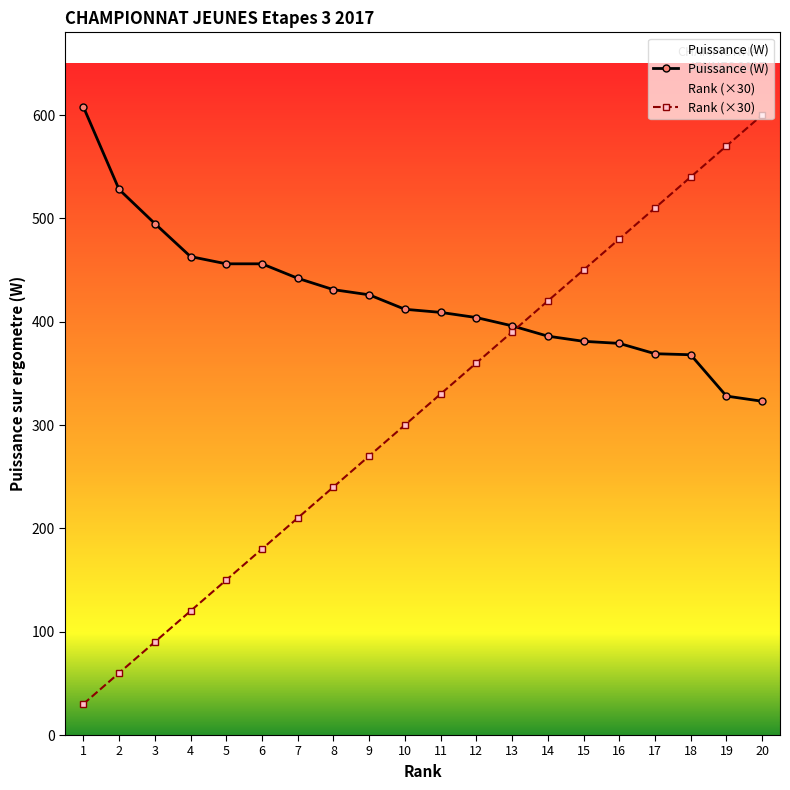

Where is Rank nearest to the value 315?

10